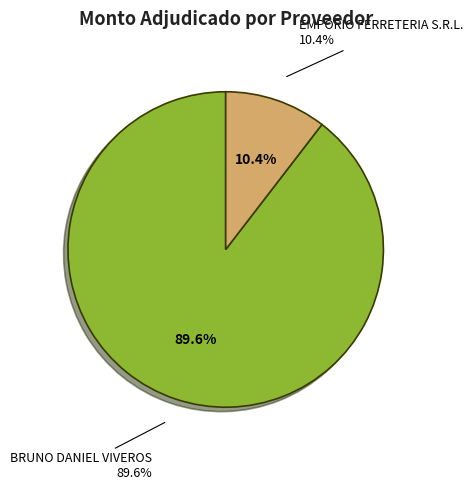

Which category has the smallest portion of the pie?

EMPORIO FERRETERIA S.R.L.